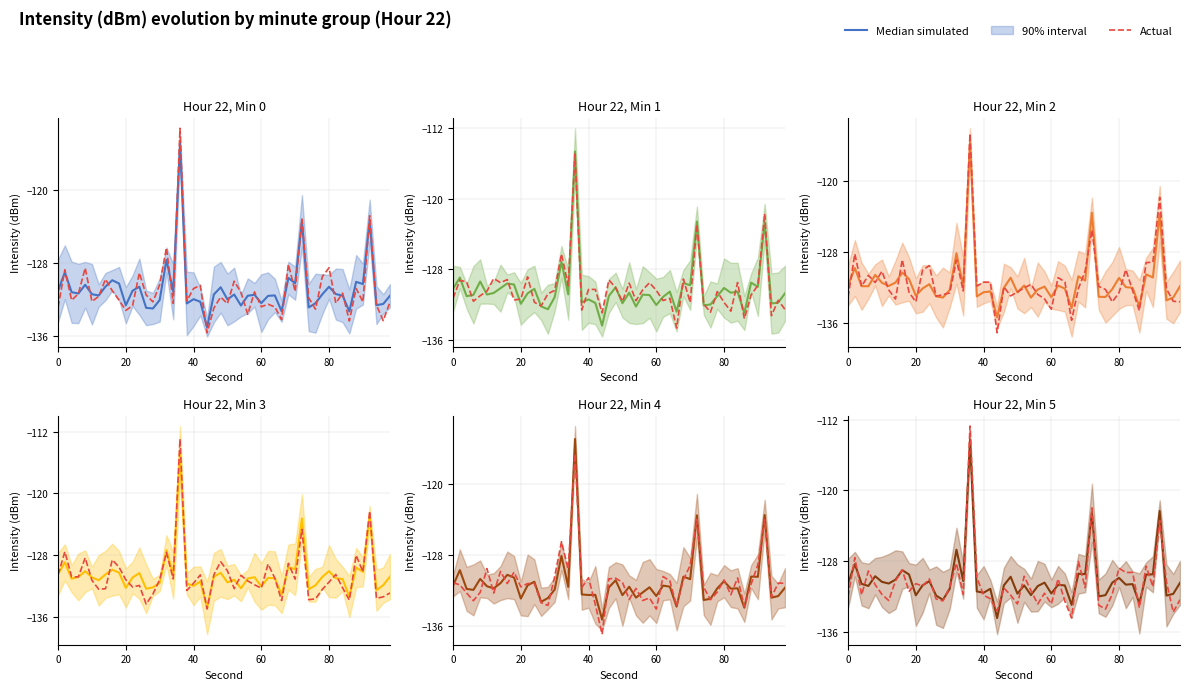

At which category is the sum across all series the highest?

36